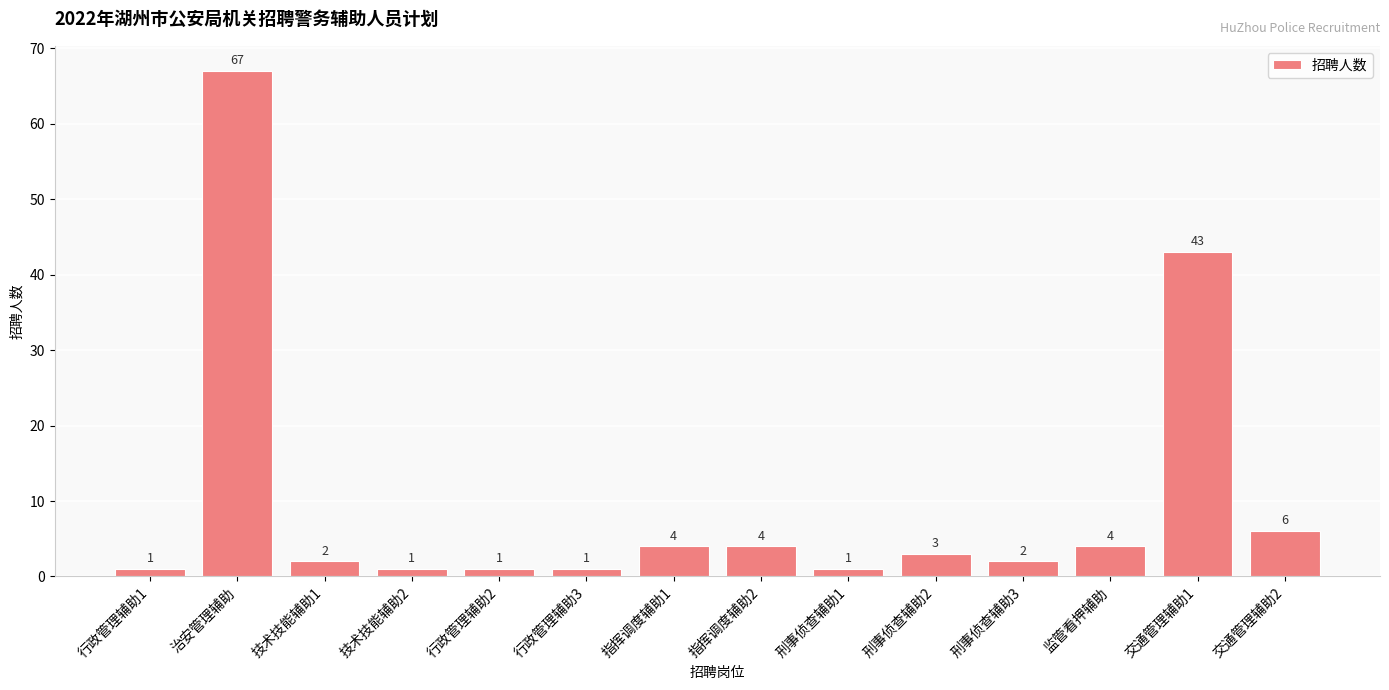

What position from the left is 监管看押辅助?

12